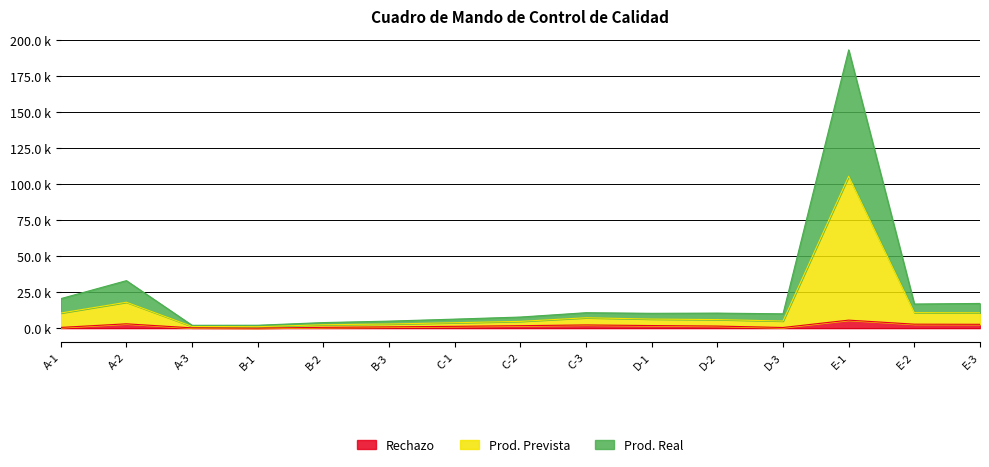

In Rechazo, how many points are higher than both neighbors (excluding endpoints)?

3